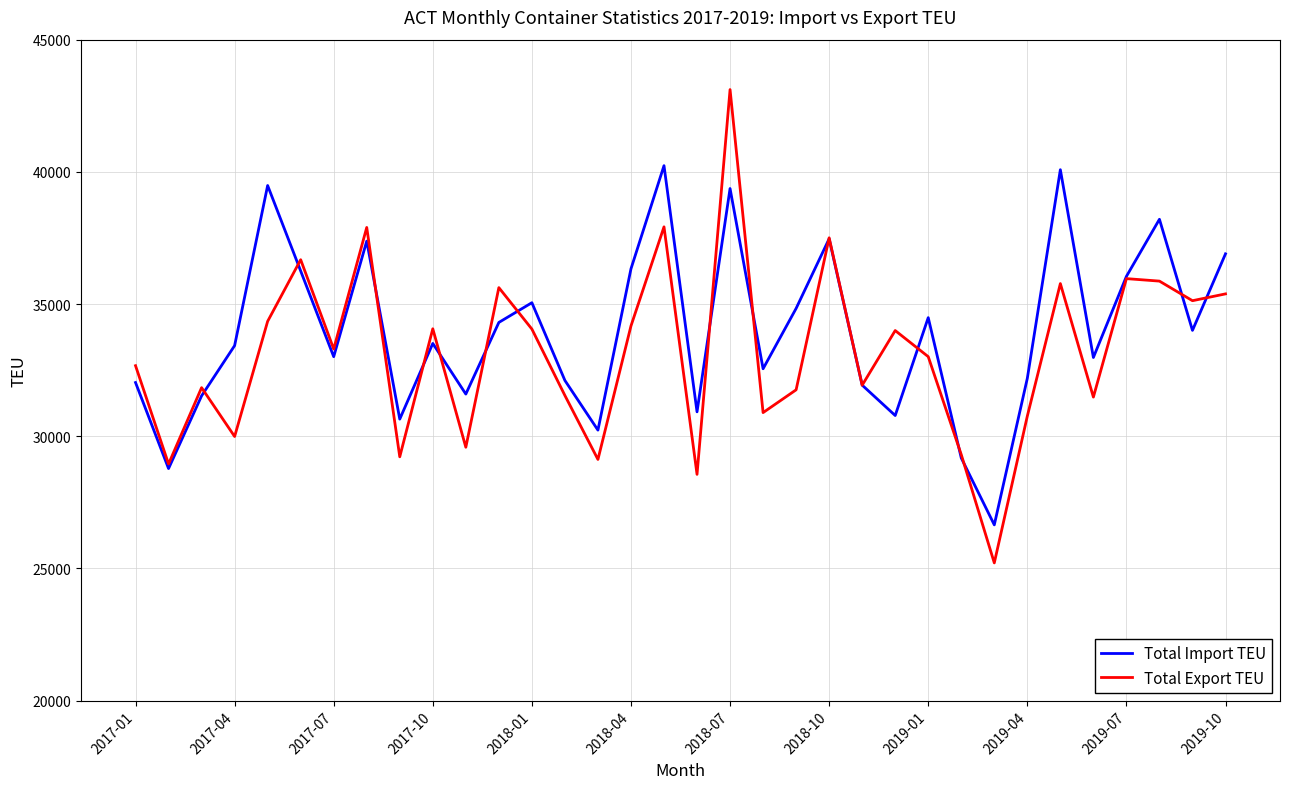

Which series has the largest range (max minus min)?

Total Export TEU